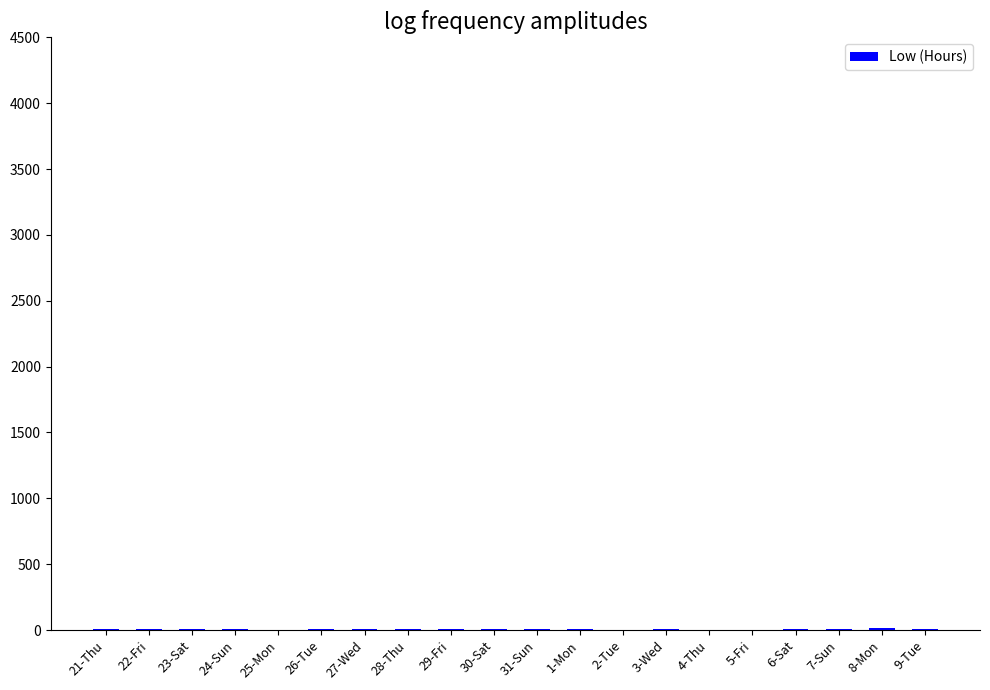

What is the sum of all values?

181.9